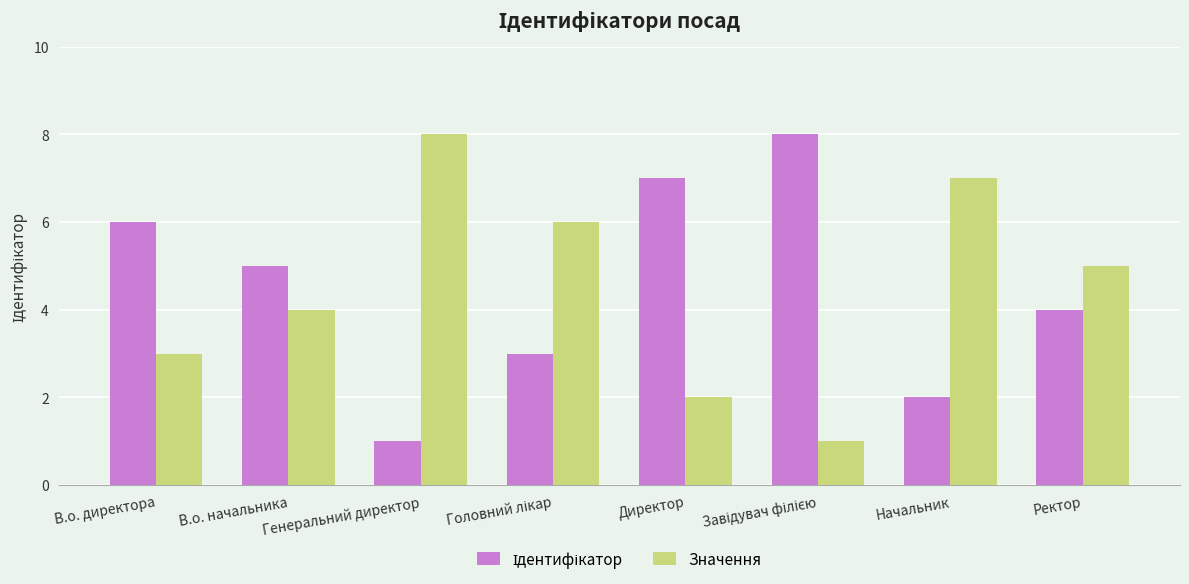

What is the sum of the Значення values at Ректор and Начальник?

12